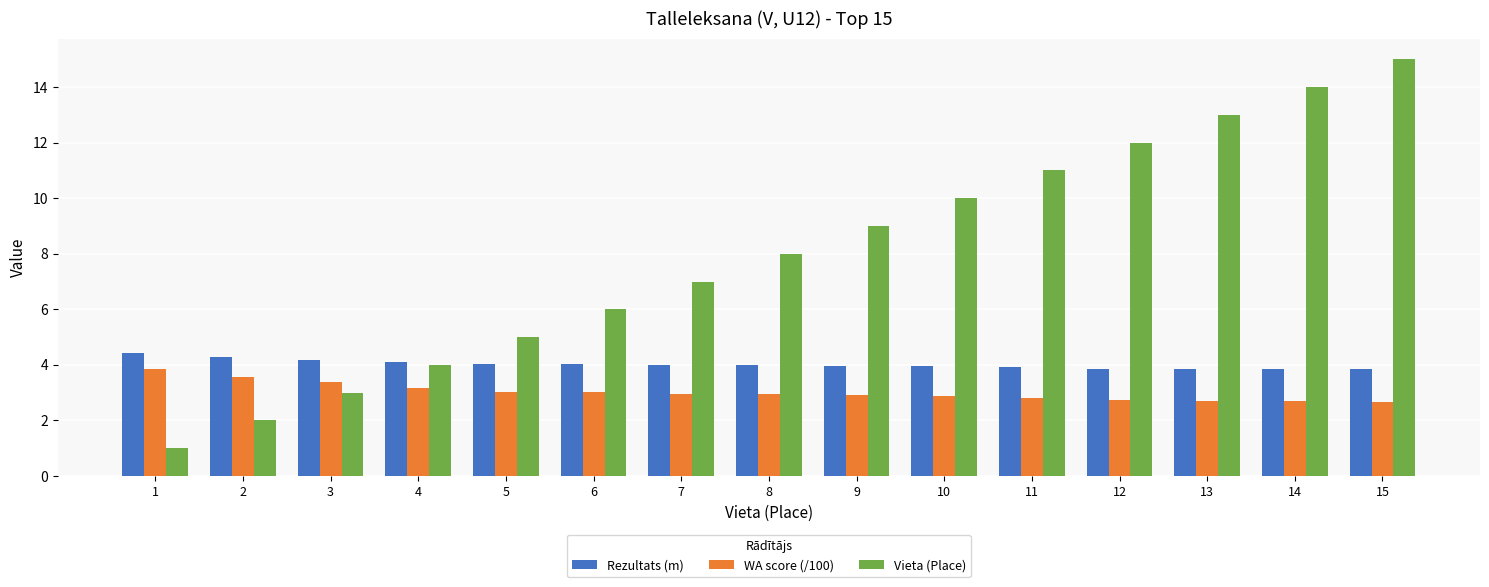

What is the difference between the second highest and second lowest values in the Rezultats (m) series?

0.4